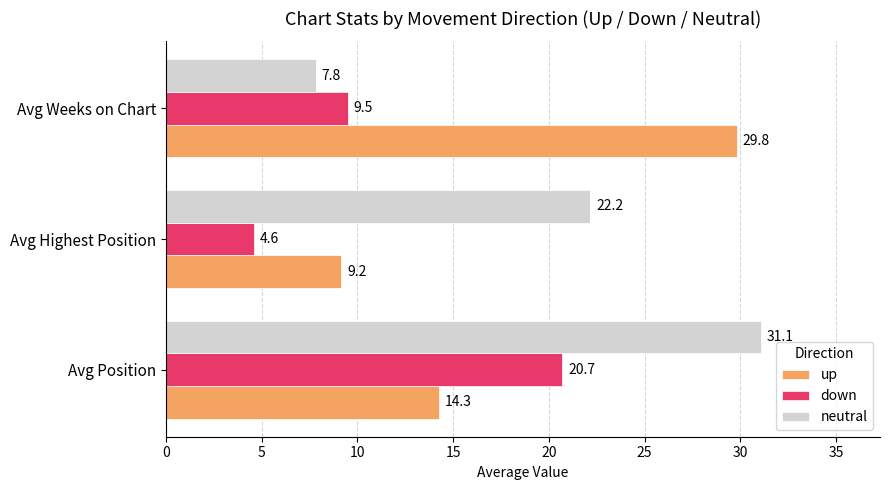

Read the down value at Avg Weeks on Chart.

9.5